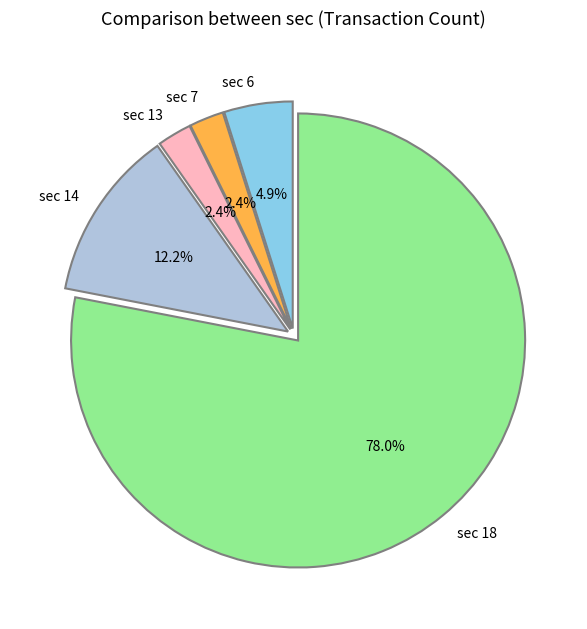

To the nearest percent, what is the average slice percentage?

20%